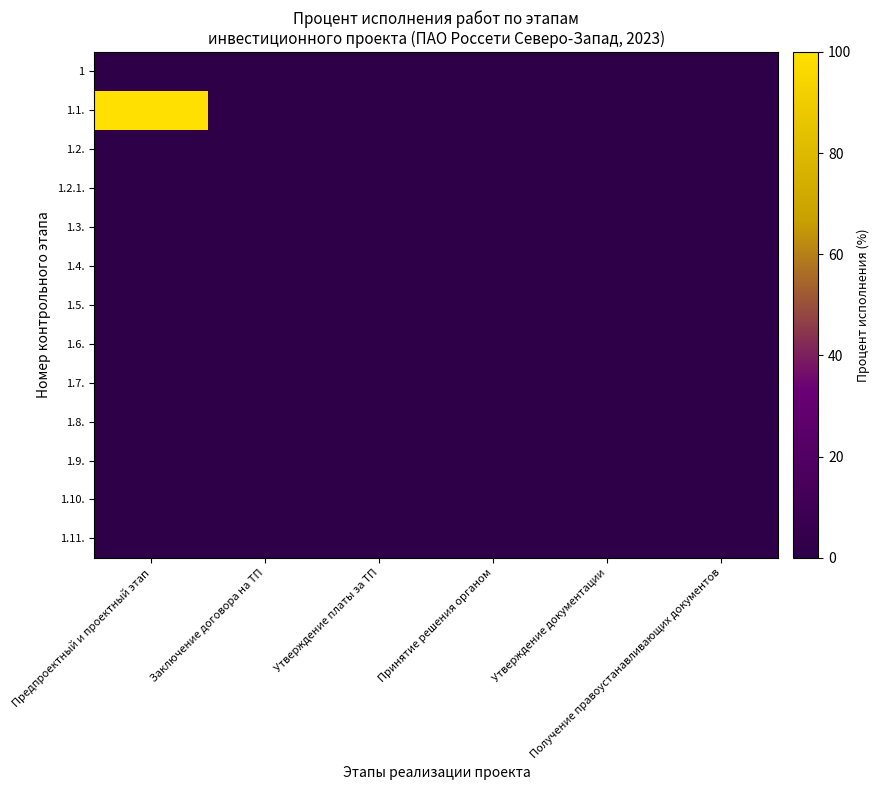

Between Заключение договора на ТП and Принятие решения органом, which is larger?

Заключение договора на ТП